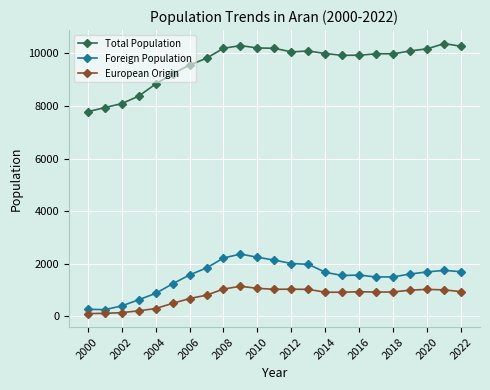

True or false: Total Population has more than 2 points higher than both neighbors.

True